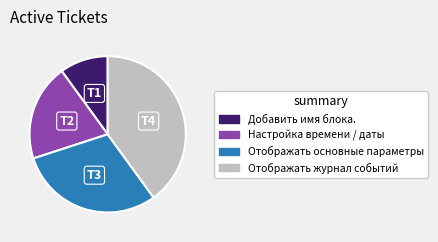

Is the sum of Отображать основные параметры and Отображать журнал событий greater than half?

Yes